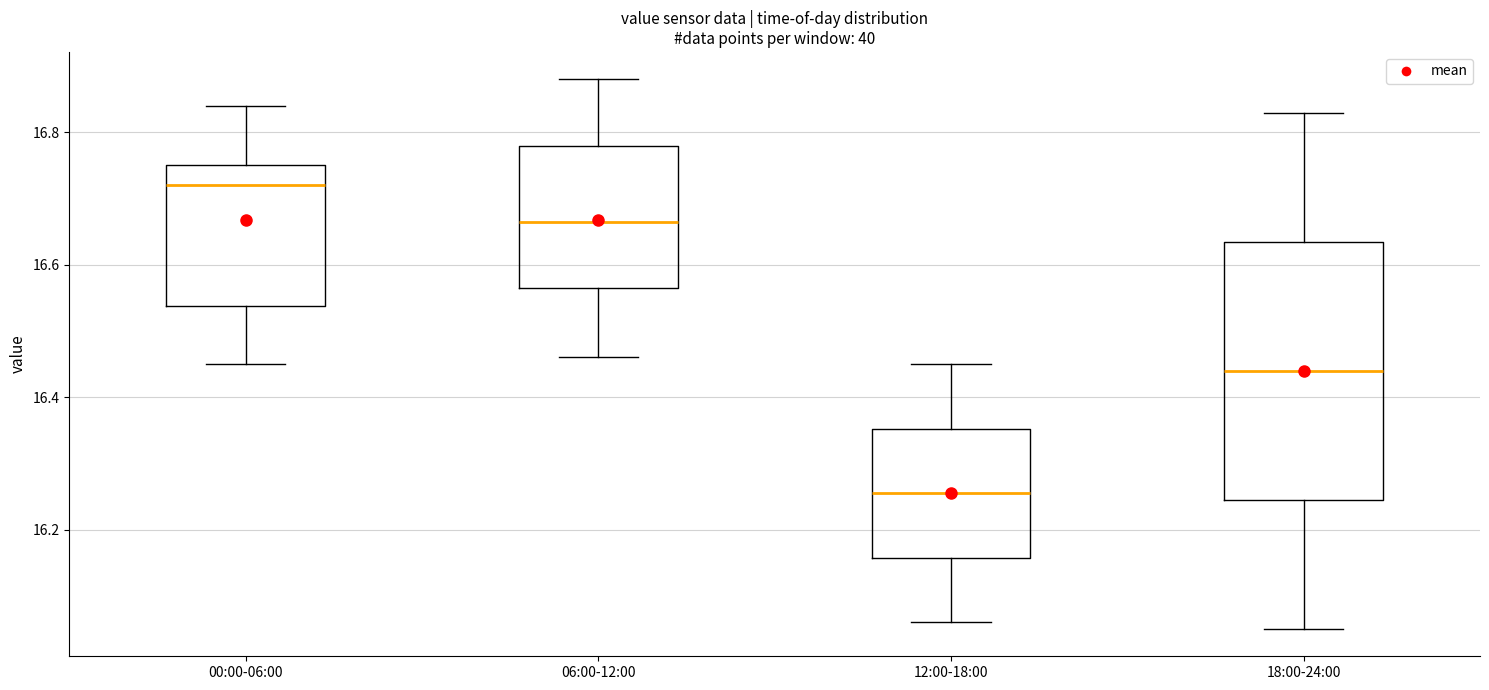

Reading left to right, transcribe this box plot: for each box, give where its median line is, the range the box spans, and where its two whiskers end, as read against the y-axis. The values are not printed on the chart, so give them approximately, as read against the axis.

00:00-06:00: median 16.72, box 16.54 to 16.76, whiskers 16.46 to 16.84
06:00-12:00: median 16.66, box 16.56 to 16.78, whiskers 16.46 to 16.88
12:00-18:00: median 16.26, box 16.16 to 16.36, whiskers 16.06 to 16.46
18:00-24:00: median 16.44, box 16.24 to 16.64, whiskers 16.06 to 16.84